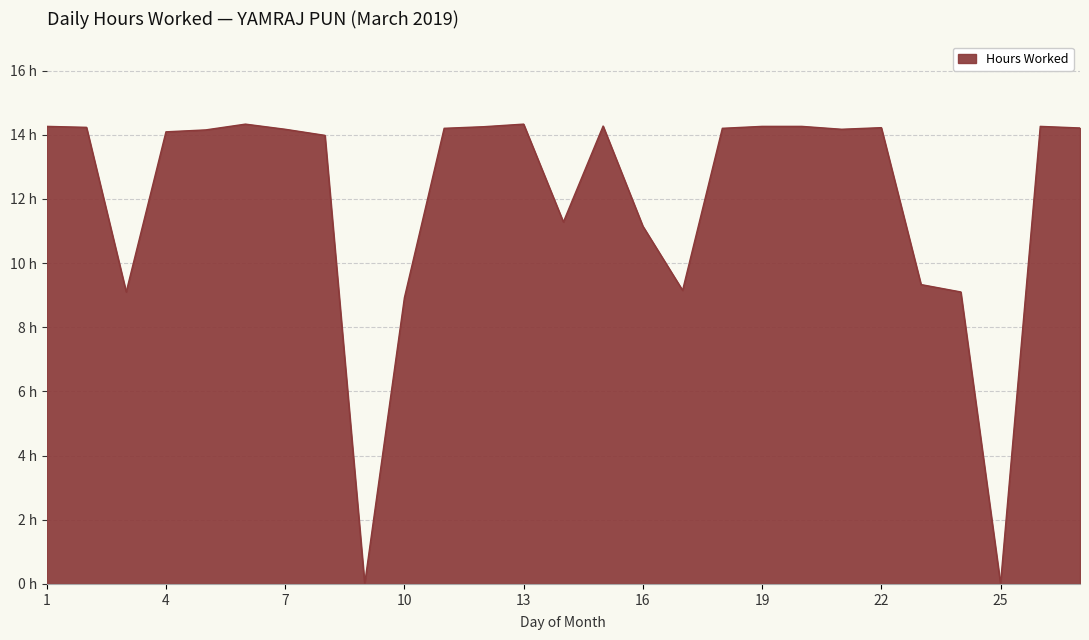

Is this an area chart (filled region under the line)?

Yes